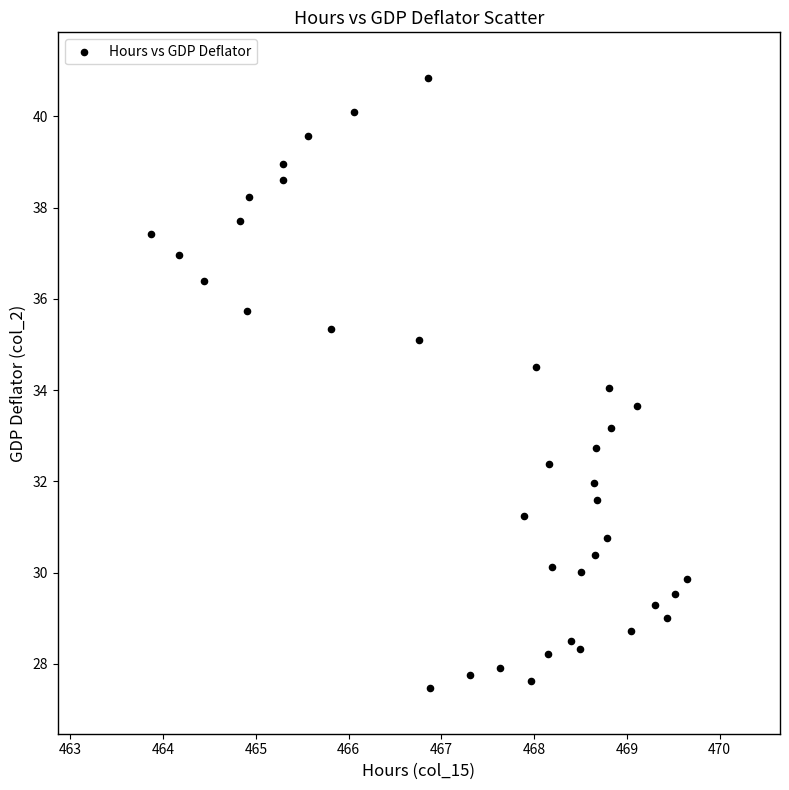

What is the range of Y values (max minus min)?

13.4